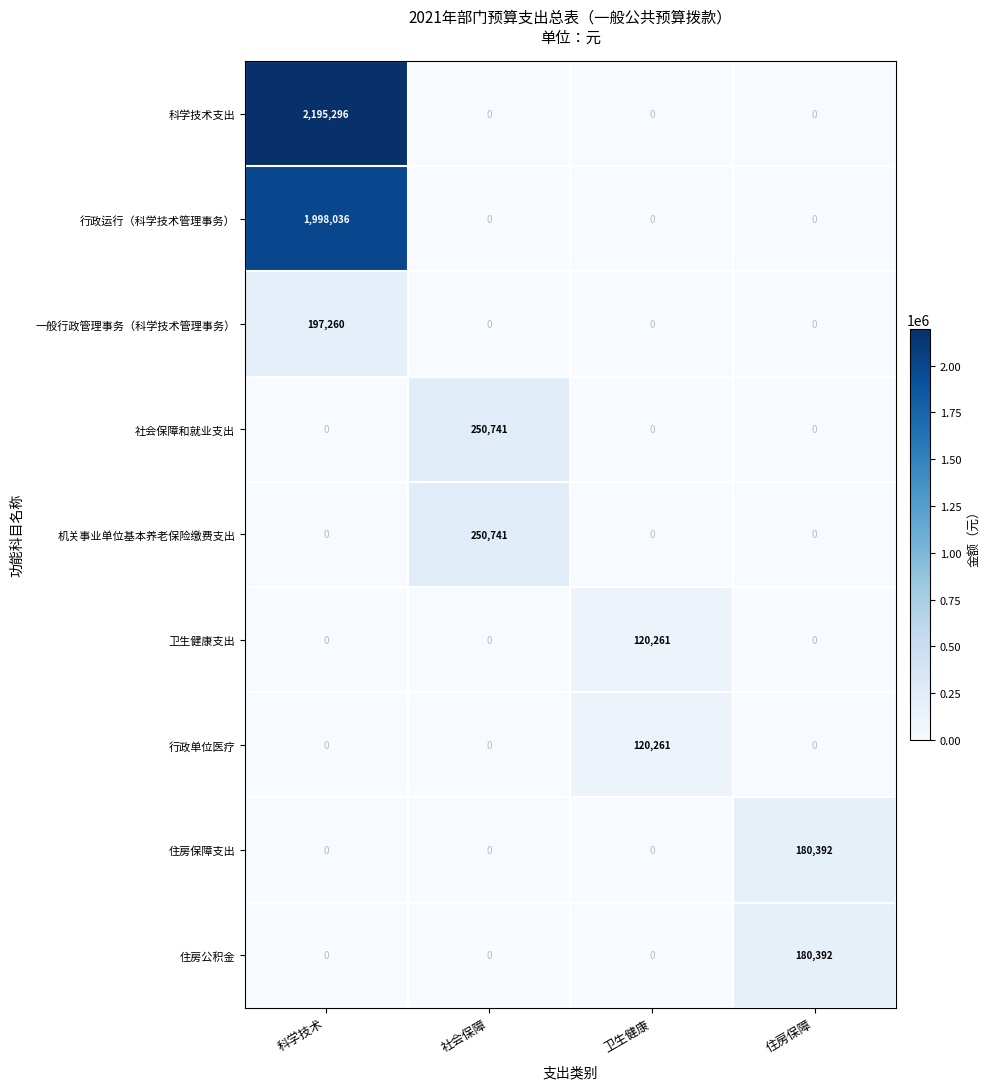

What is the highest value of the 社会保障和就业支出 series?

250741